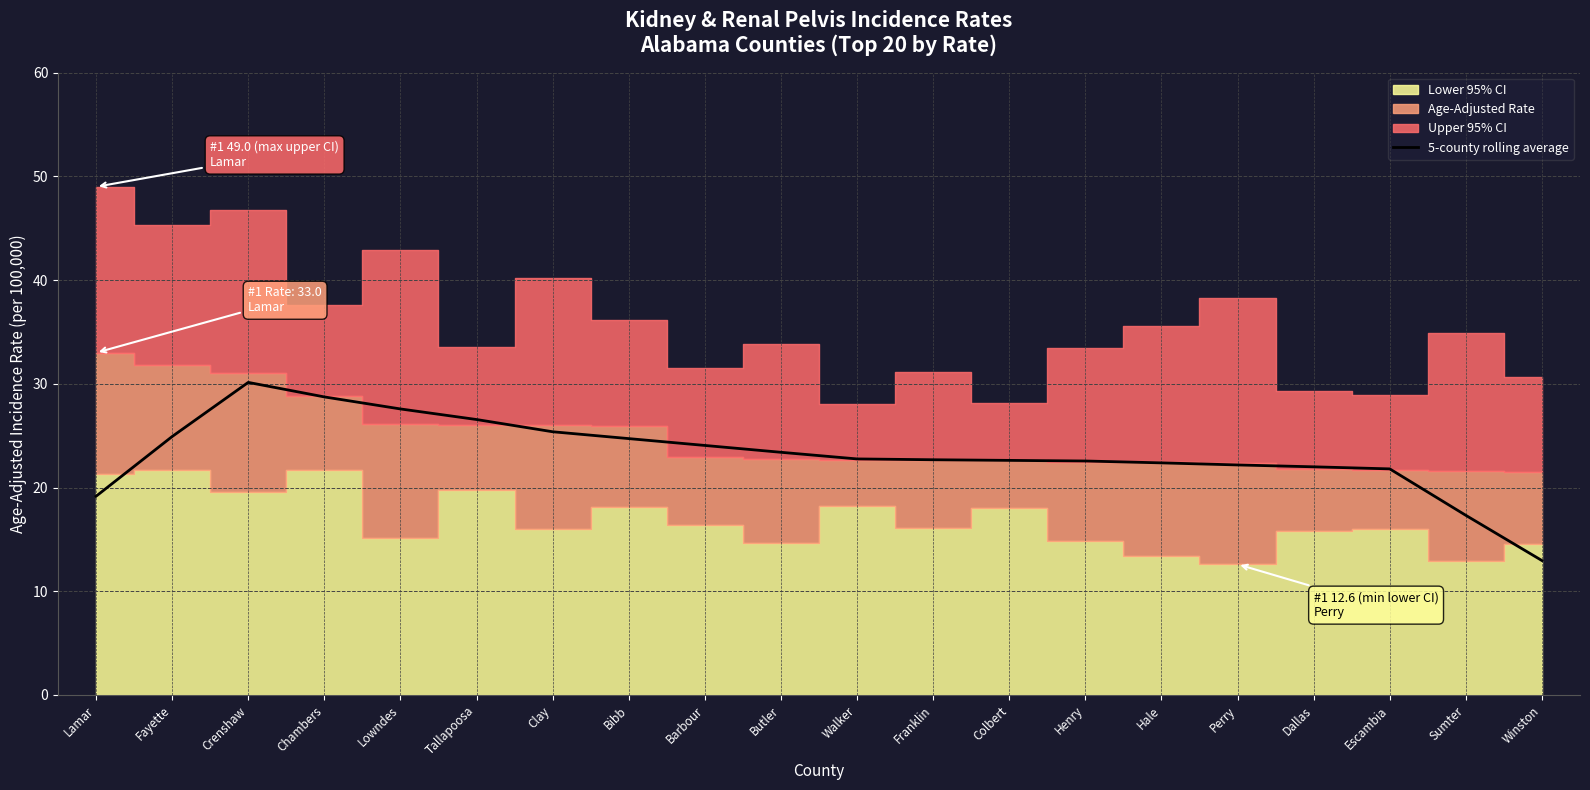

How many values are below 22?

4